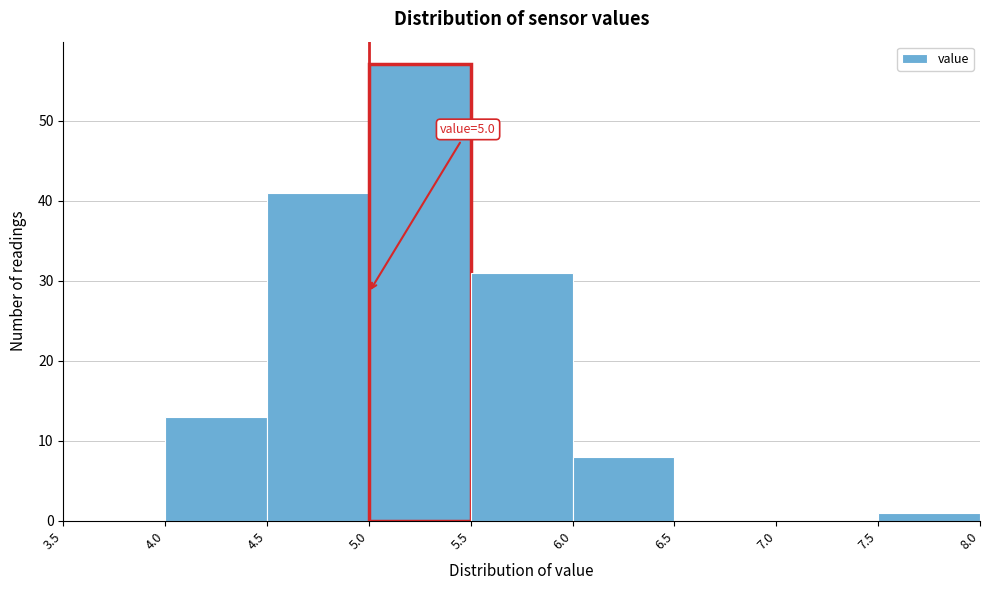

Over which range of the x-axis is the bar tallest?

5.0 to 5.5